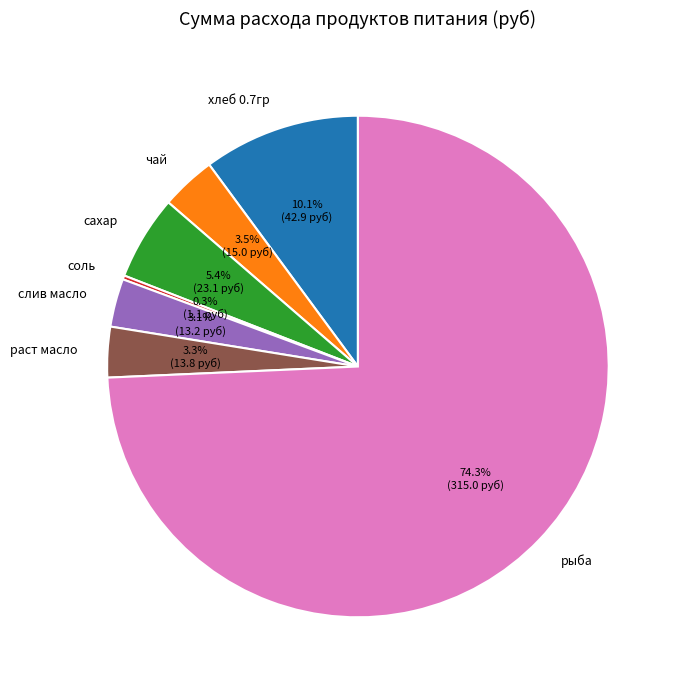

Which category accounts for the majority?

рыба